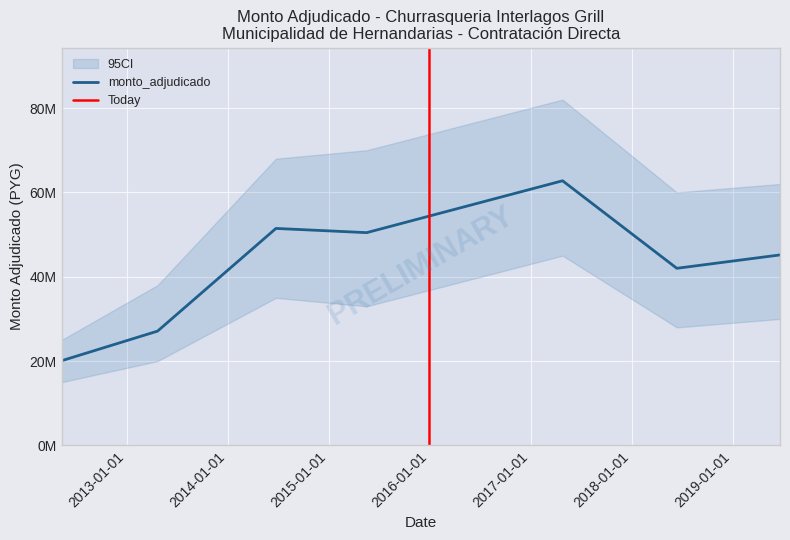

What is the label of the 3rd point from the left?

2014-06-24